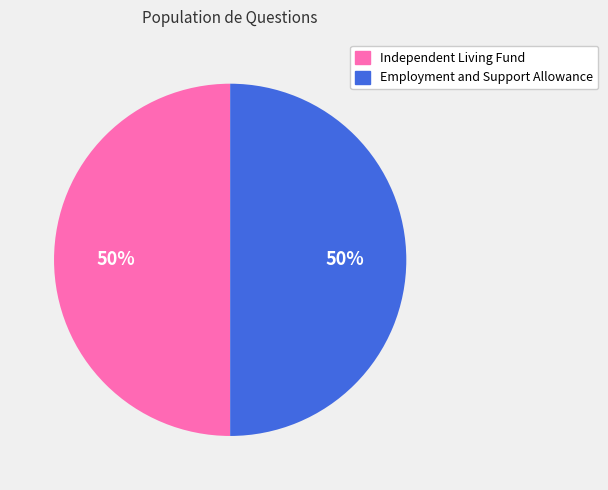

What is the ratio of the value at Independent Living Fund to the value at Employment and Support Allowance?

1.0